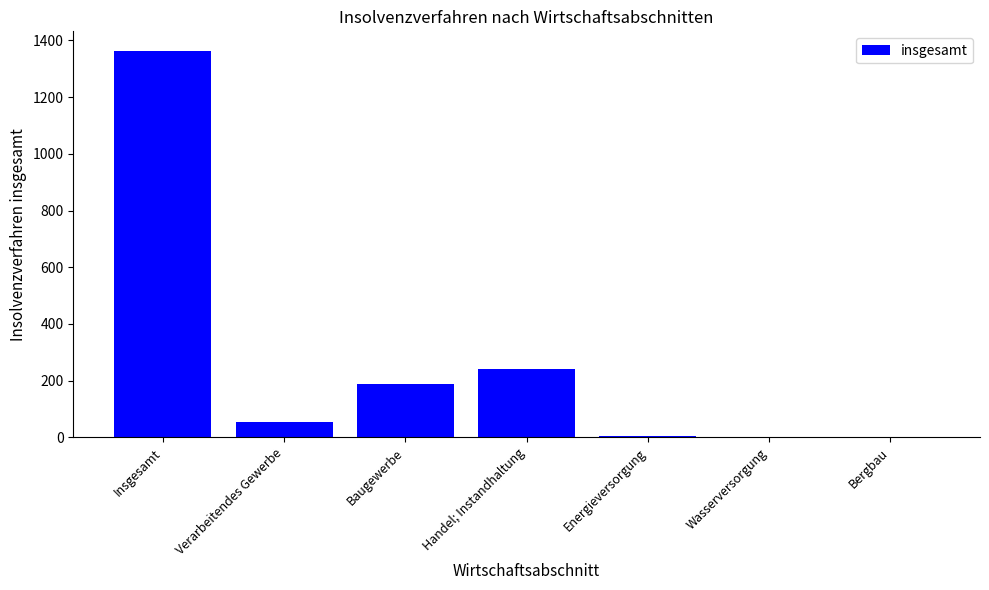

Which has a higher value, Handel; Instandhaltung or Baugewerbe?

Handel; Instandhaltung